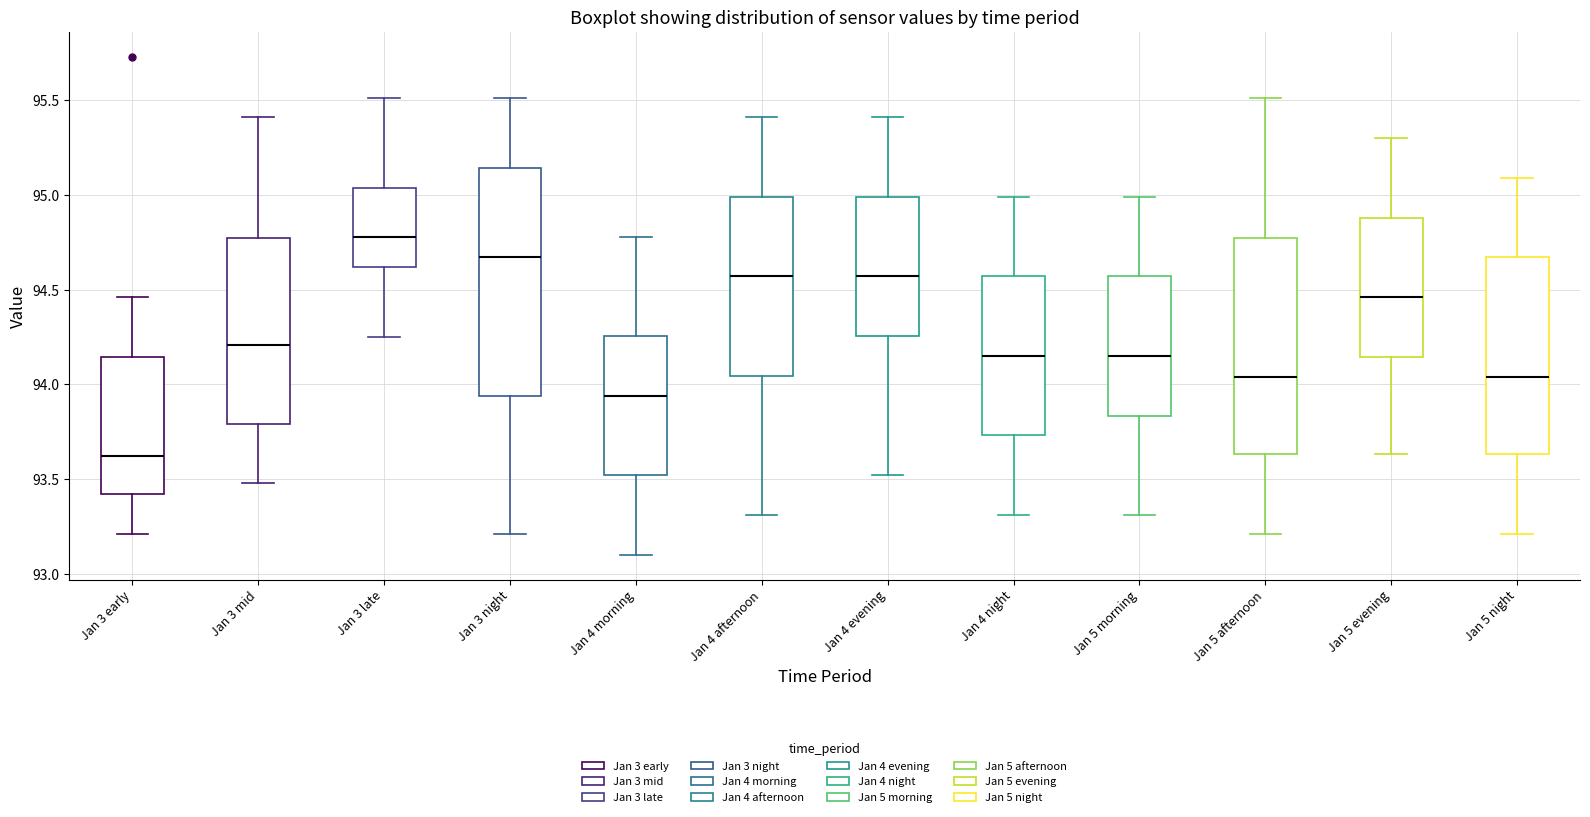

Which box's median line is the lowest?

Jan 3 early